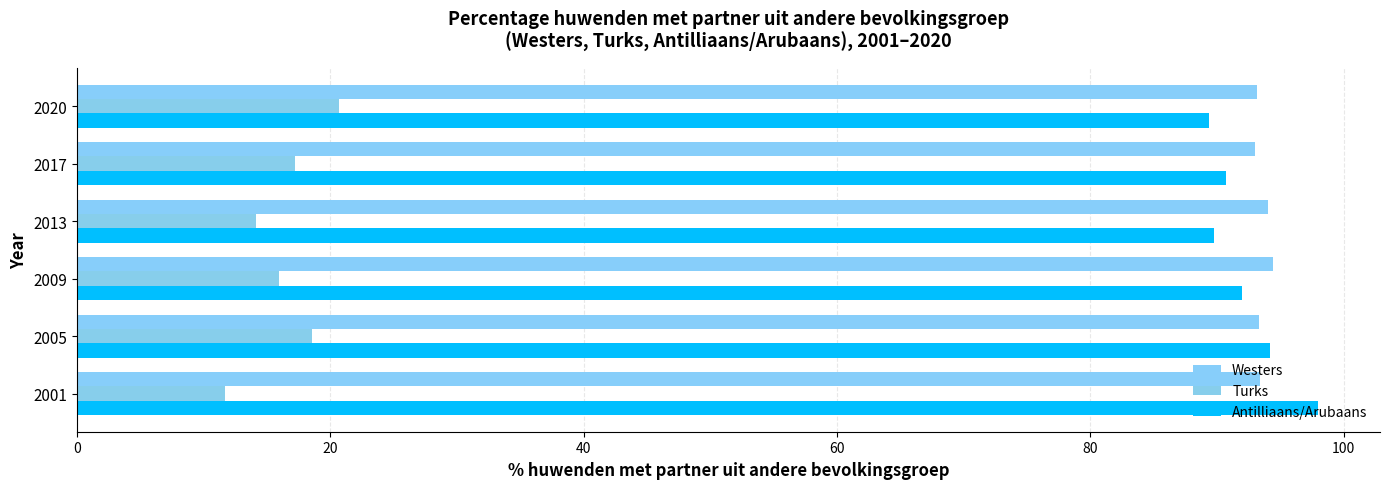

How many series are shown in this chart?

3